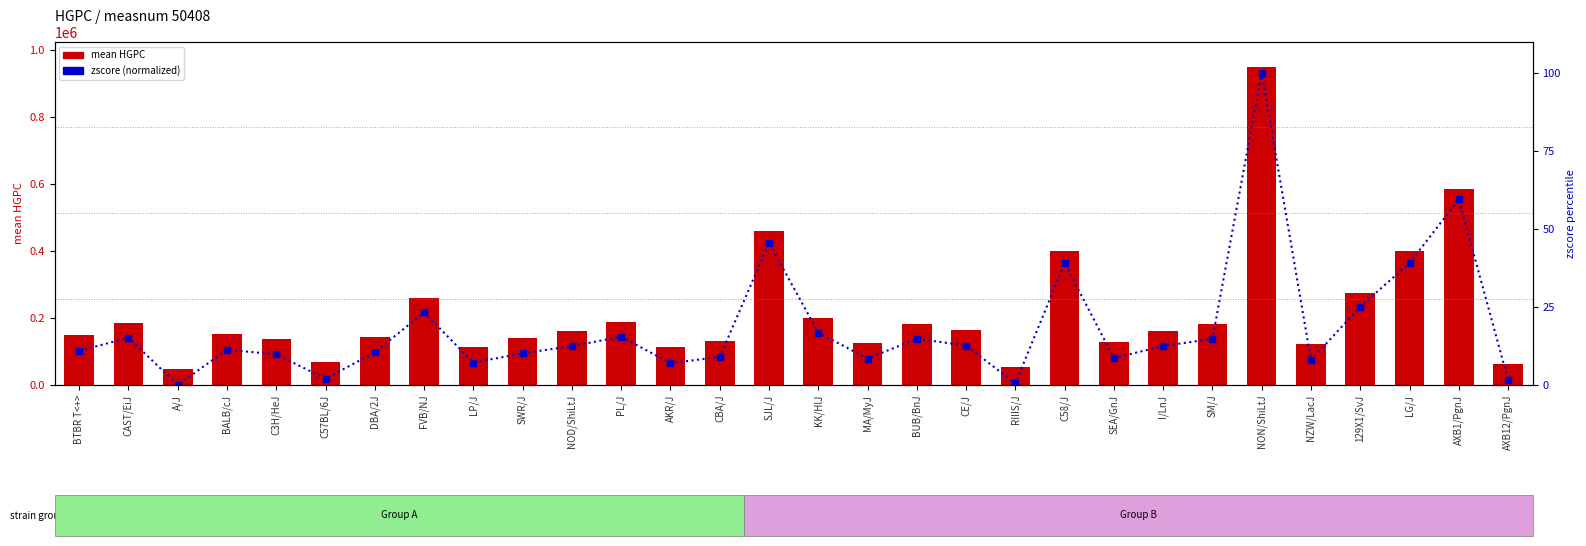

What is the total value across all series at SJL/J?

458429.5